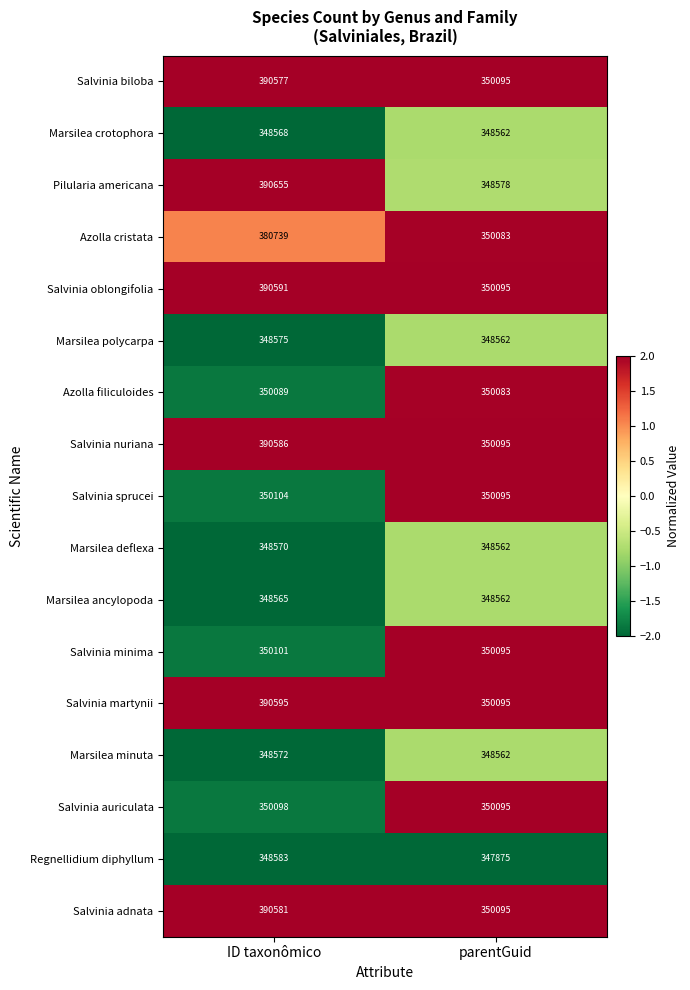

Which series has the largest total across all categories?

Salvinia martynii